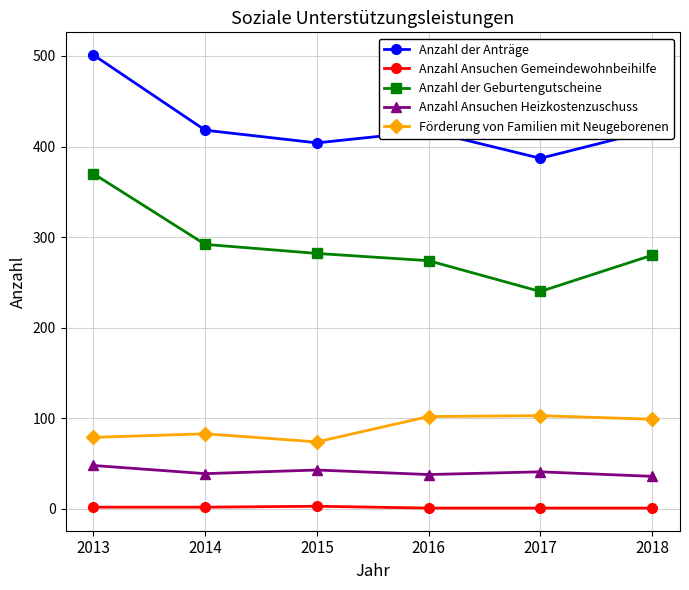

What are all the series names shown in the legend?

Anzahl der Anträge, Anzahl Ansuchen Gemeindewohnbeihilfe, Anzahl der Geburtengutscheine, Anzahl Ansuchen Heizkostenzuschuss, Förderung von Familien mit Neugeborenen